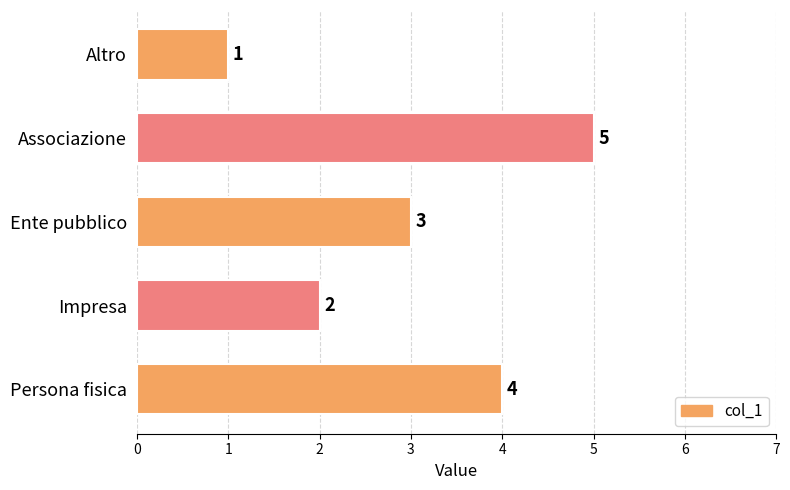

Which has a higher value, Ente pubblico or Impresa?

Ente pubblico